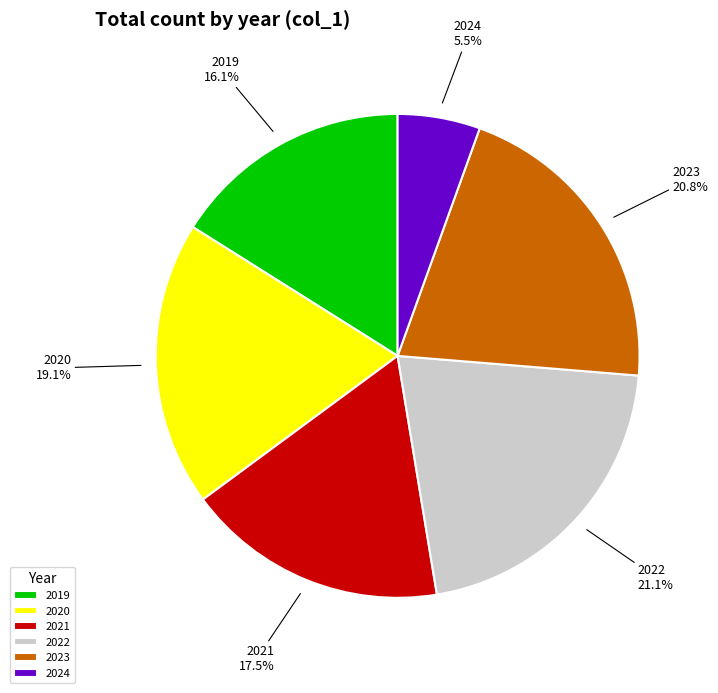

How many segments does this pie chart have?

6